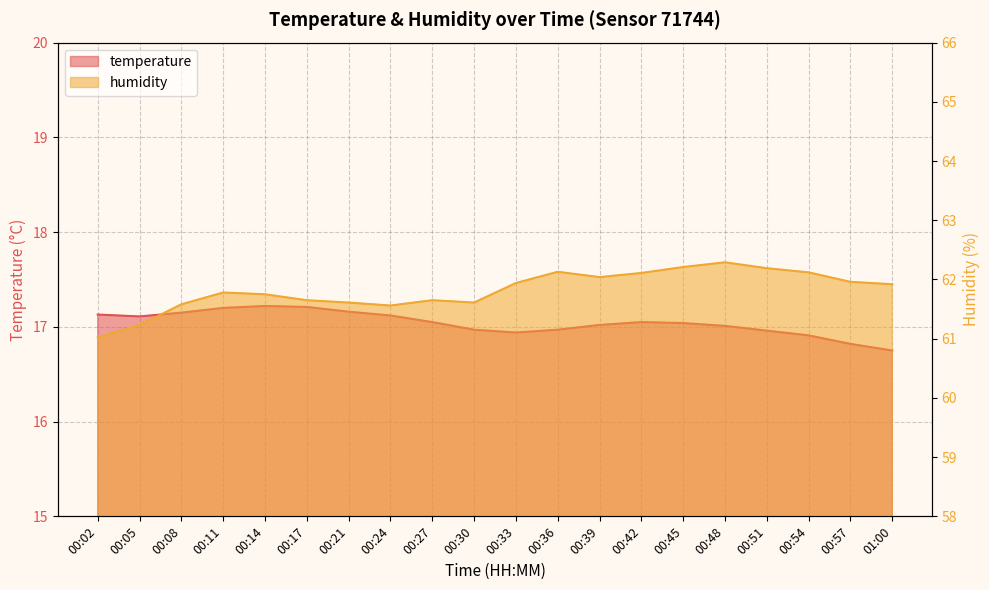

Which has a higher value, 00:39 or 00:54?

00:39